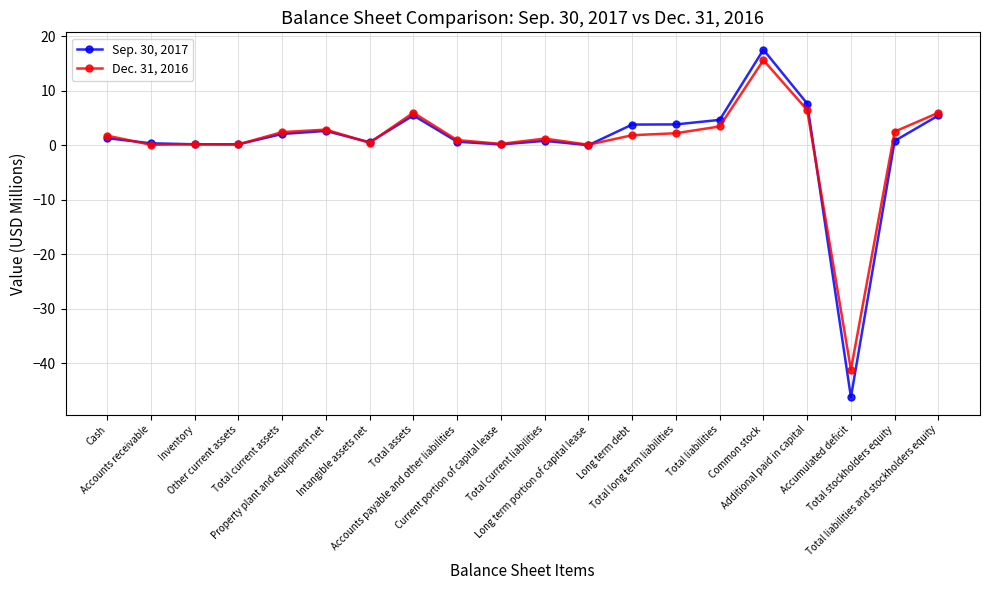

How many series are shown in this chart?

2